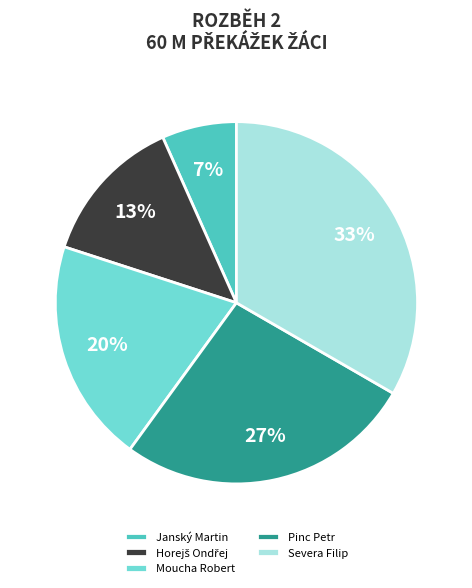

To the nearest percent, what is the combined percentage of Moucha Robert and Severa Filip?

53%